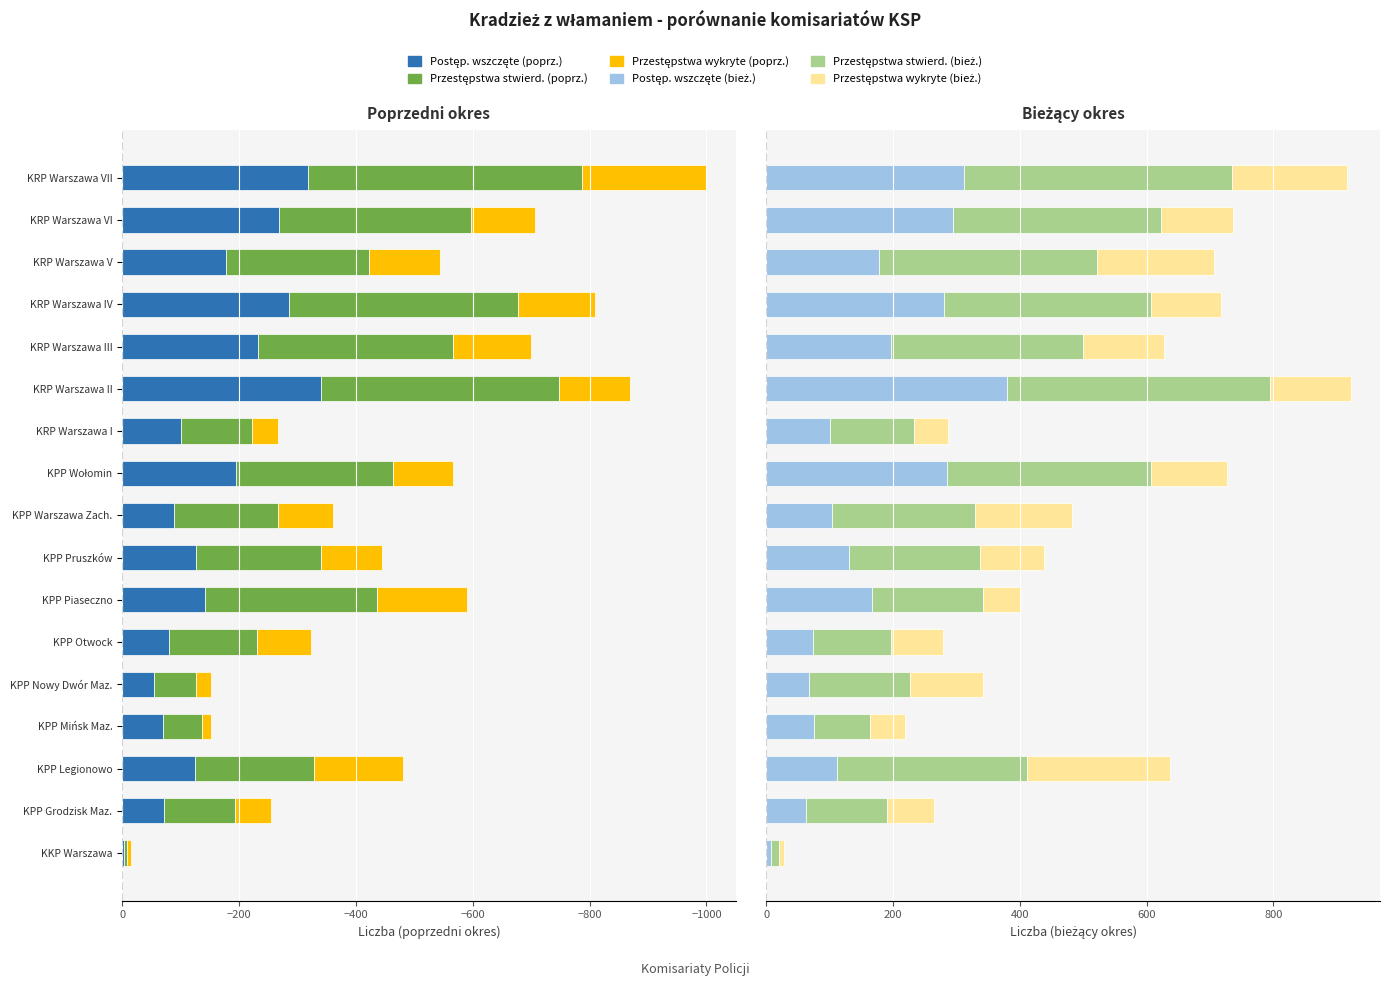

Is the value of Przestępstwa stwierdzone (bieżący) at KRP Warszawa I greater than the value of Przestępstwa wykryte (poprzedni) at KKP Warszawa?

Yes